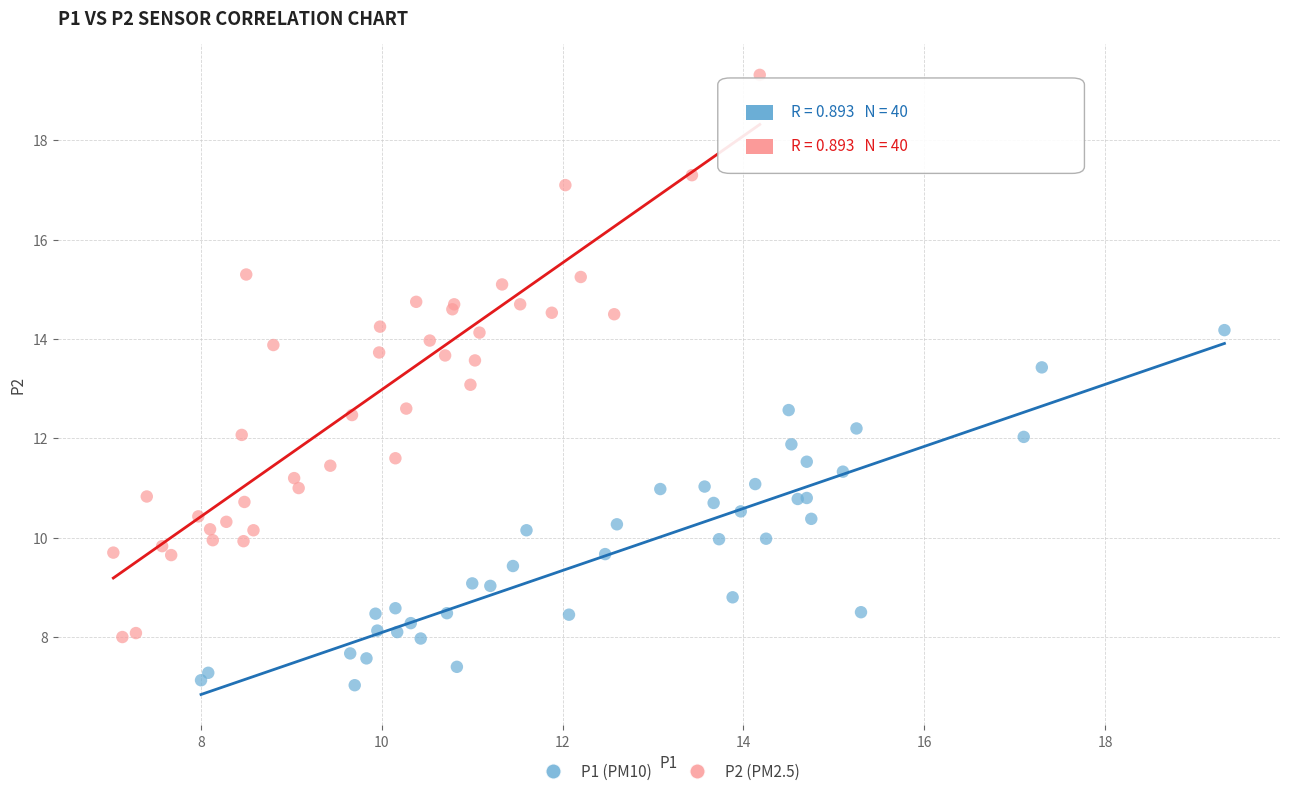

Which series contains the lowest Y value?

P1 (PM10)